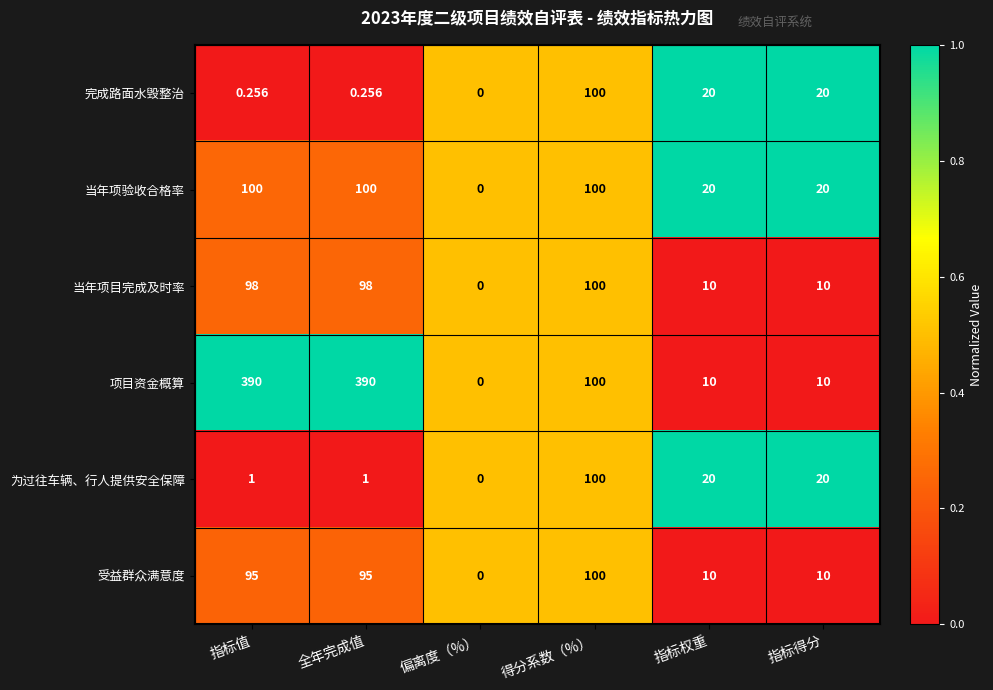

Which series changed the most between 全年完成值 and 偏离度（%）?

项目资金概算